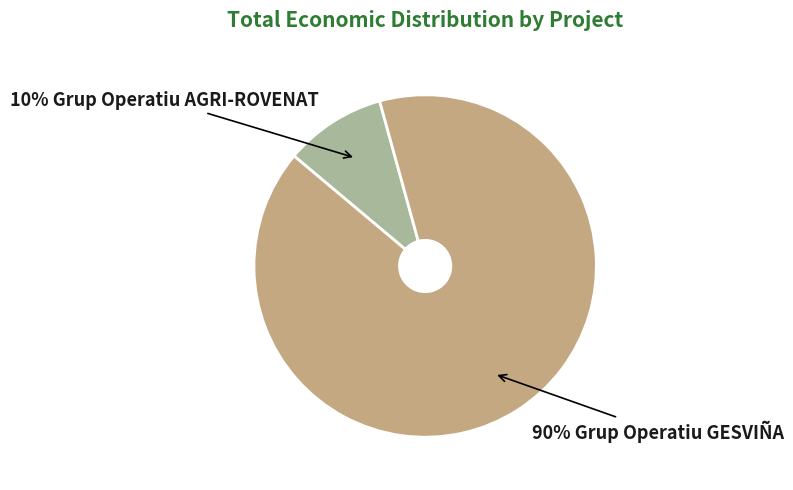

To the nearest percent, what is the average slice percentage?

50%